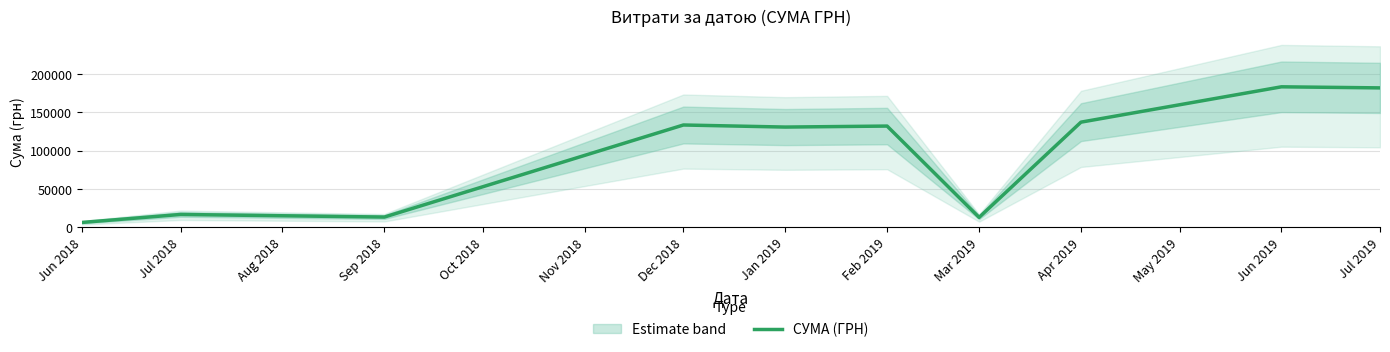

Where is СУМА (ГРН) nearest to the value 94958?

Jan 2019